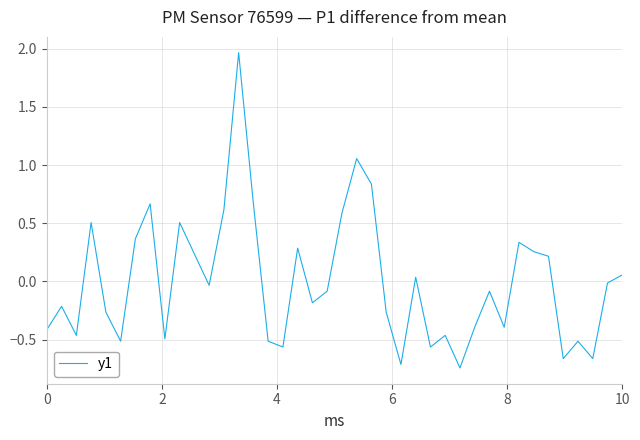

How many values are below 0?

23